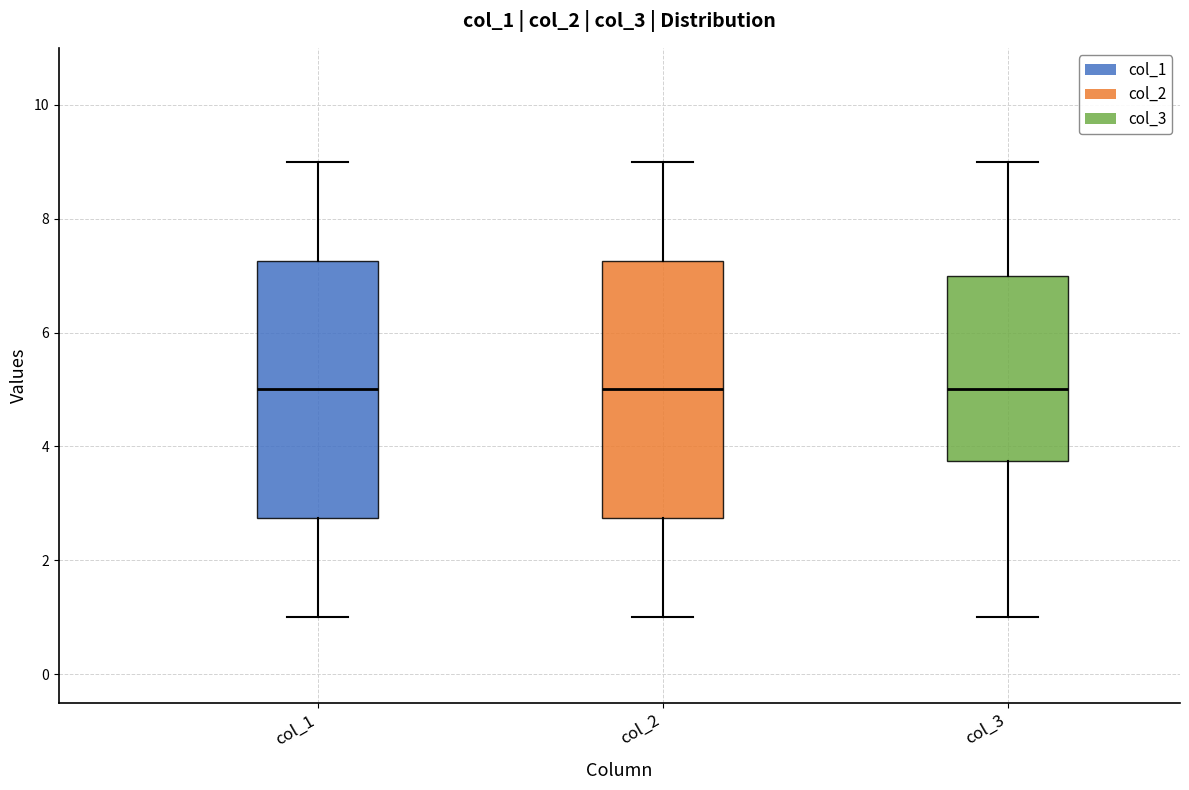

Reading left to right, read every box against the y-axis: the position of its median line, the range the box covers, and the ends of its whiskers. The values are not printed on the chart, so give them approximately, as read against the axis.

col_1: median 5.0, box 2.8 to 7.2, whiskers 1.0 to 9.0
col_2: median 5.0, box 2.8 to 7.2, whiskers 1.0 to 9.0
col_3: median 5.0, box 3.8 to 7.0, whiskers 1.0 to 9.0